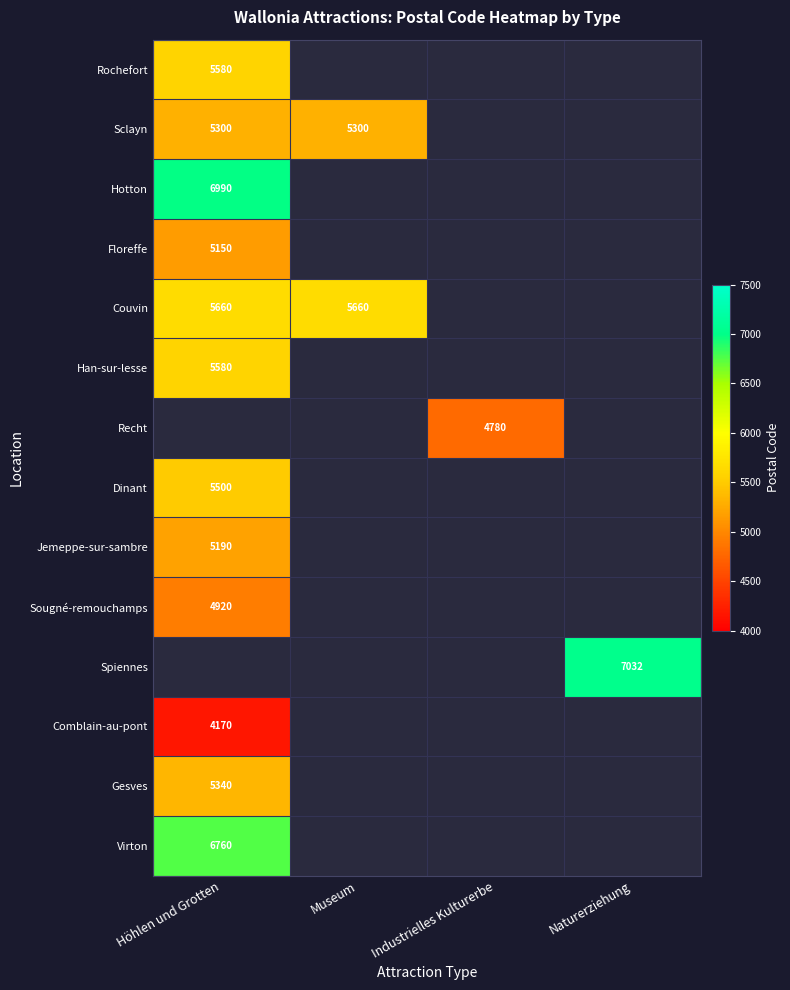

Which category has the highest value across all series?

Naturerziehung